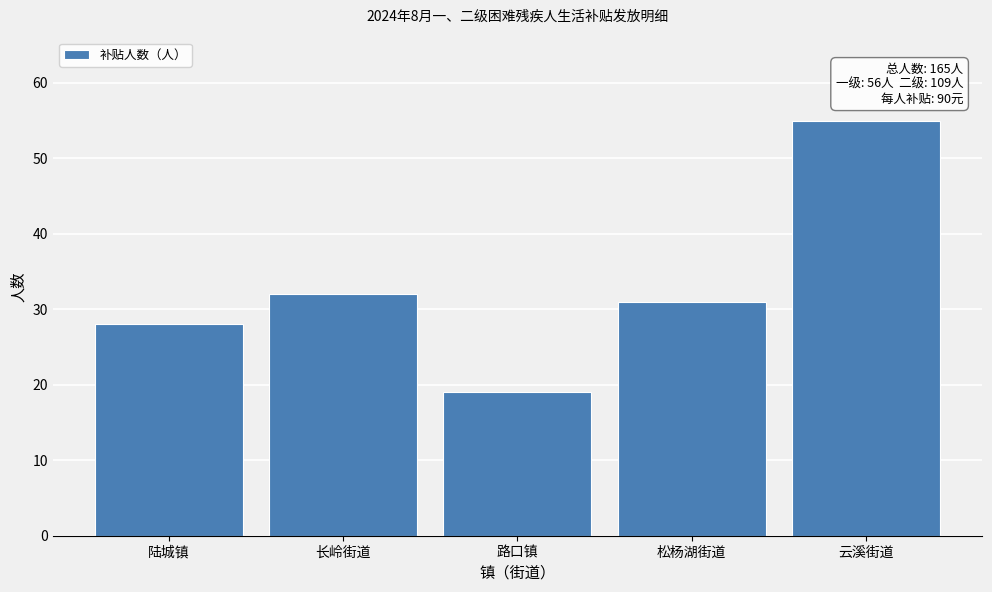

Reading left to right, transcribe all the data shown in this chart.

陆城镇=28	长岭街道=32	路口镇=19	松杨湖街道=31	云溪街道=55